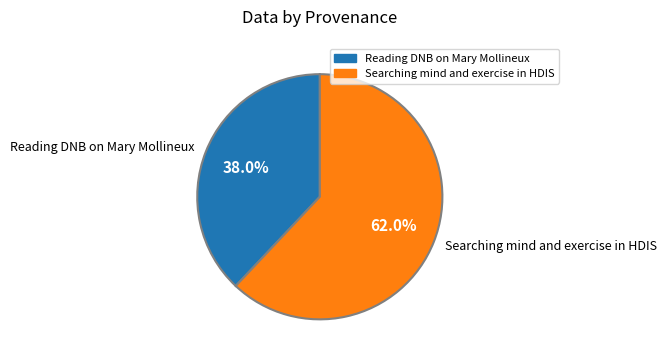

What percentage do Searching mind and exercise in HDIS and Reading DNB on Mary Mollineux together represent?

100.0%